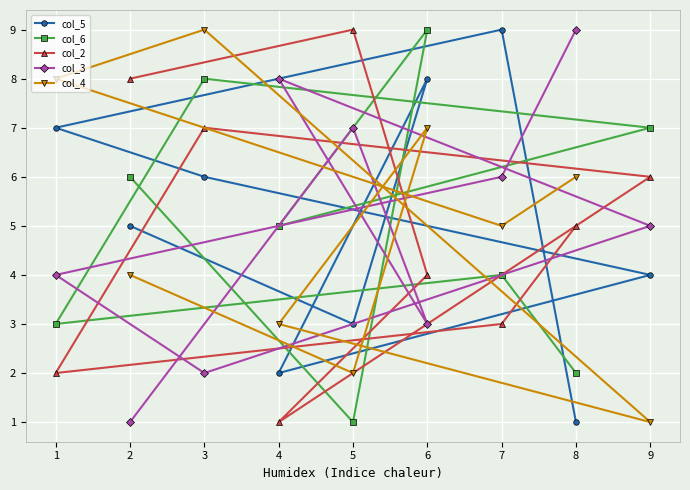

What is the total value across all series at 3?

32